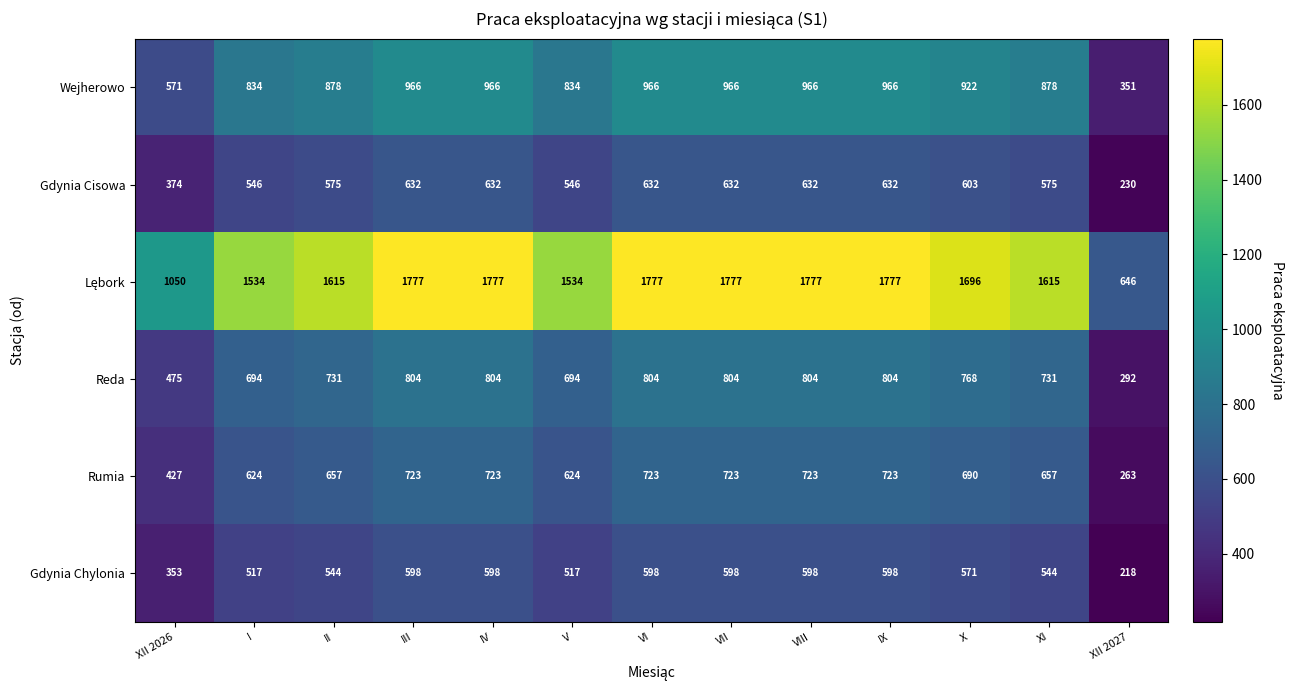

What is the difference between the highest and lowest values at IX?

1179